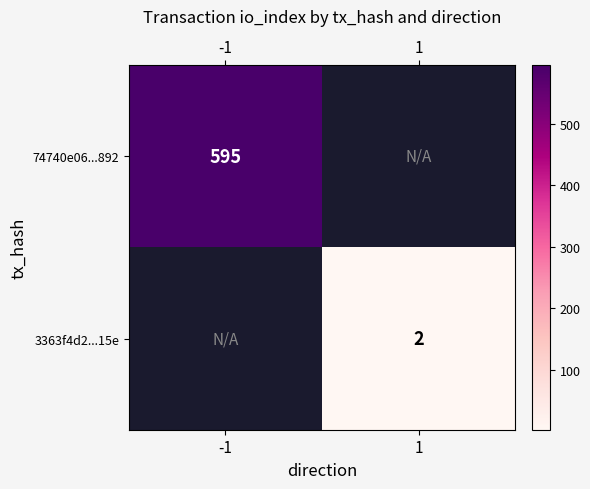

The value of 74740e06...892 at -1 is 595. True or false?

True